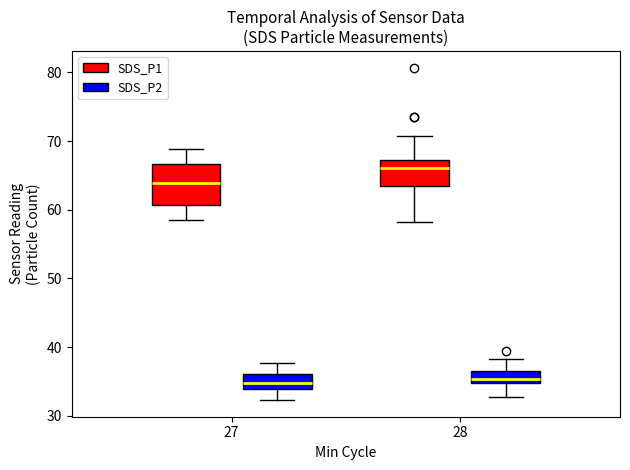

Comparing the boxes themselves (not the whiskers), which one is the tallest?

27 (SDS_P1)